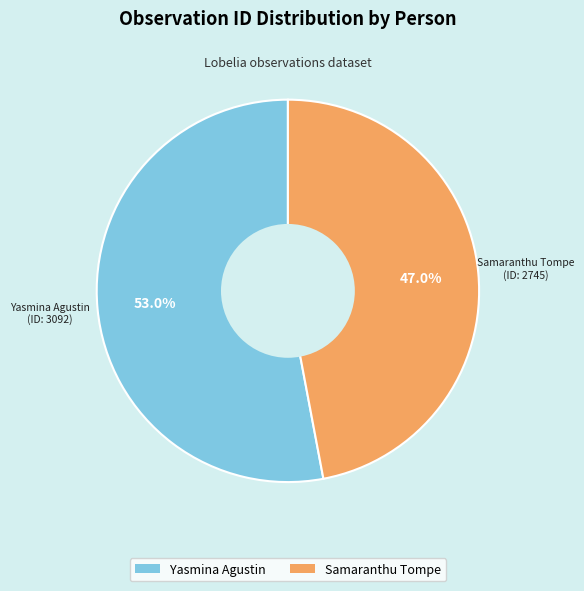

Do Samaranthu Tompe and Yasmina Agustin together represent more than half of the pie?

Yes